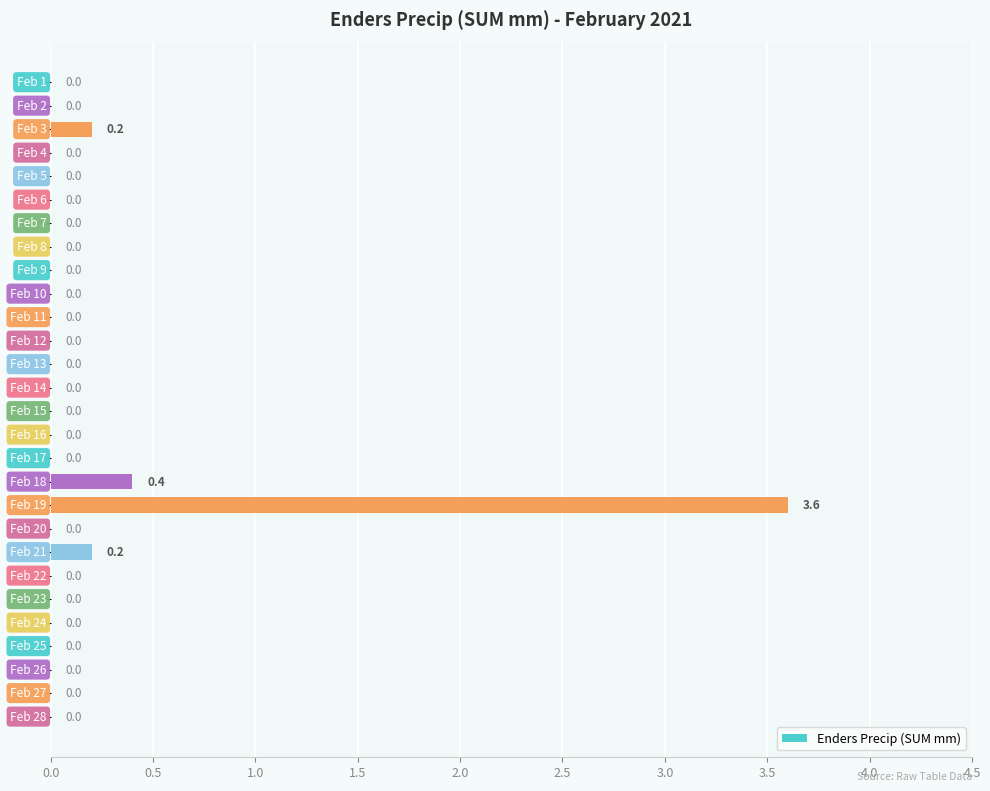

What is the average value?

0.2